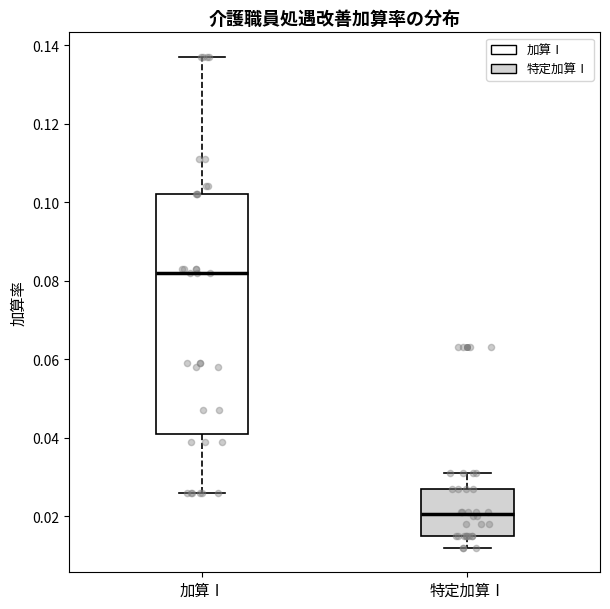

Which box's median line is the highest?

加算Ⅰ